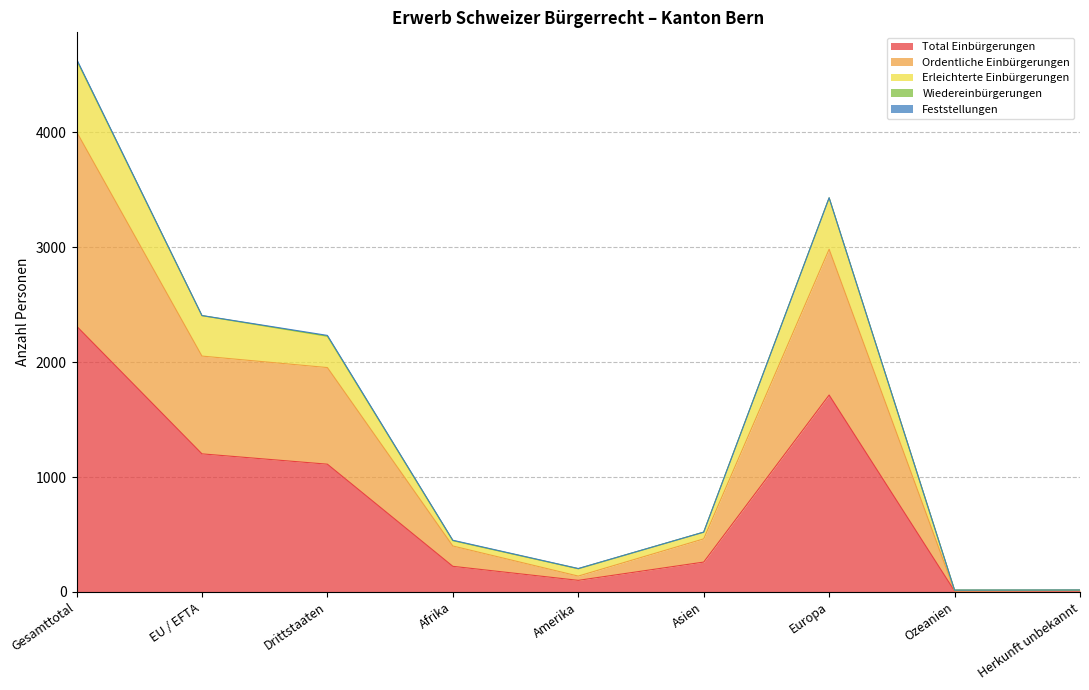

How many data points in Total Einbürgerungen are above 260?

4